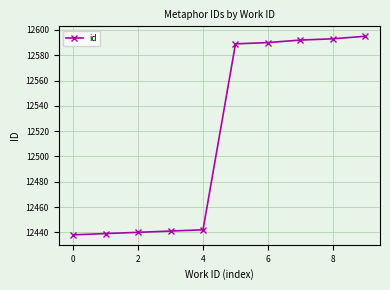

What is the greatest value displayed?

12595